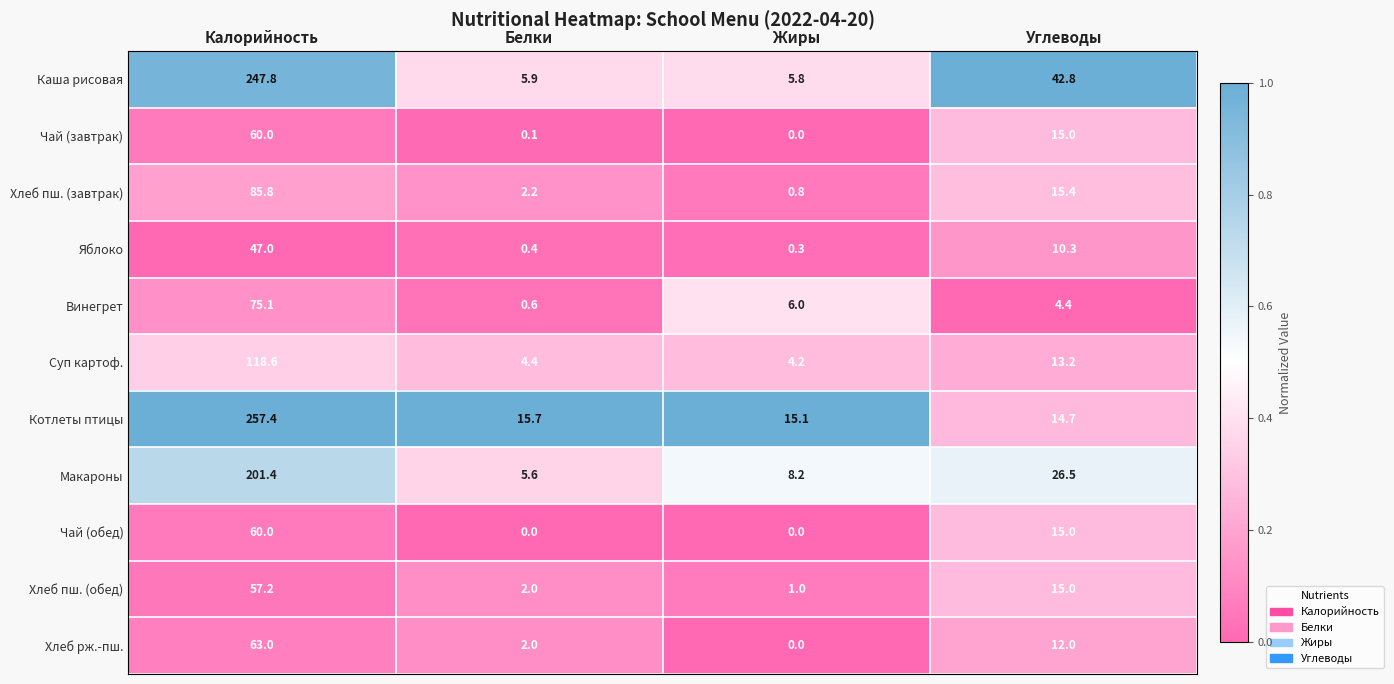

What is the total value across all series at Белки?

38.9